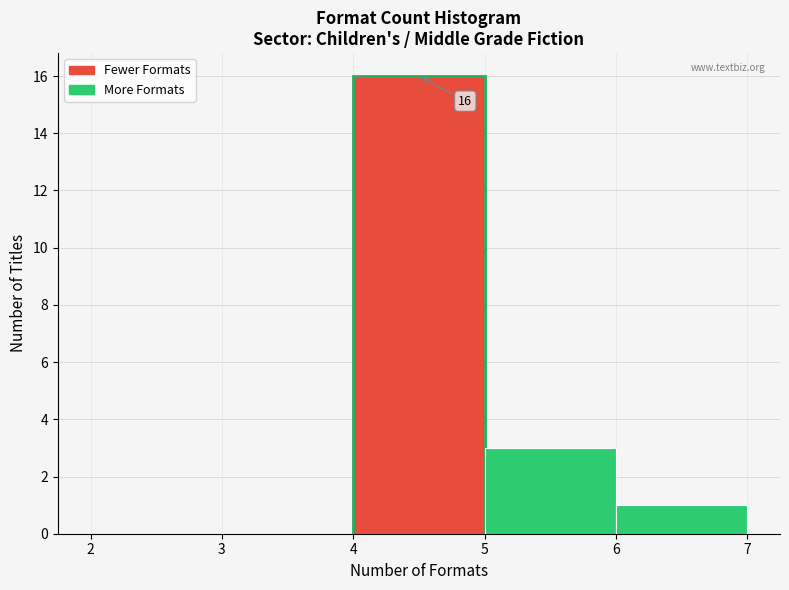

Over which range of the x-axis is the bar tallest?

4 to 5